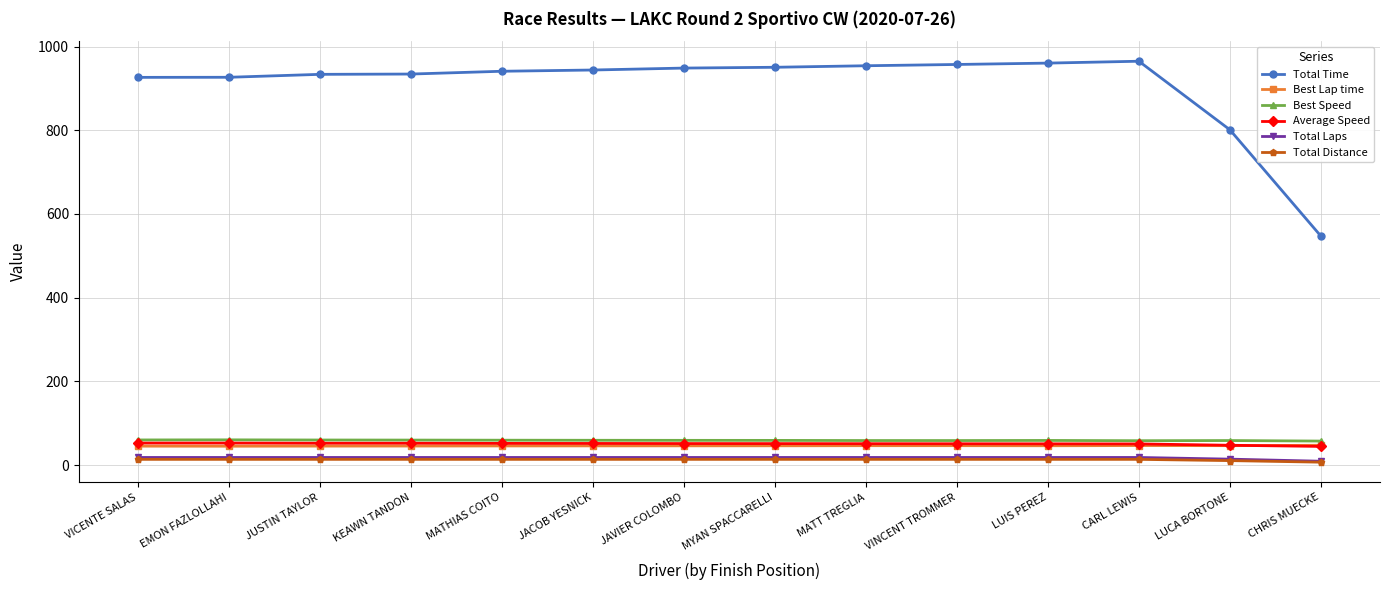

Which series has the largest total across all categories?

Total Time